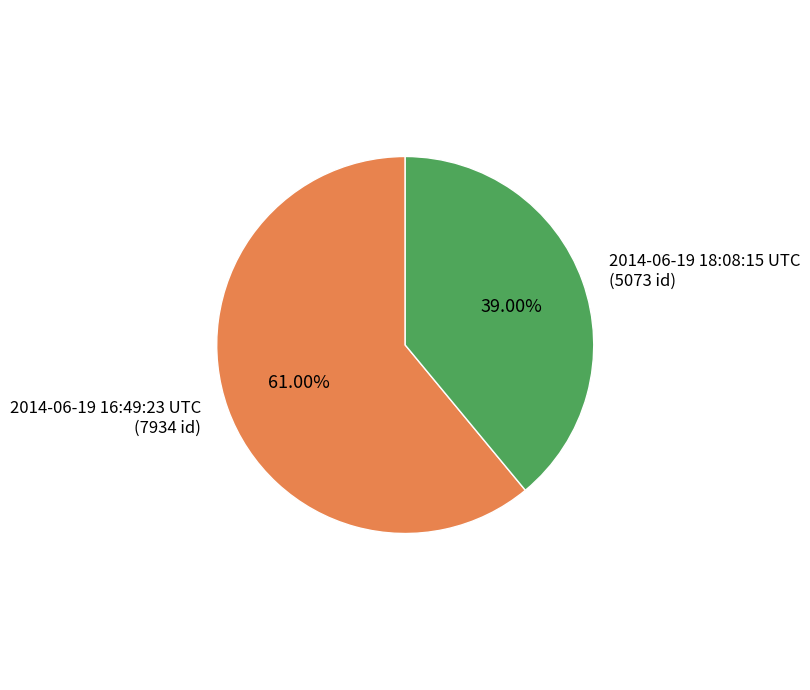

Does 2014-06-19 18:08:15 UTC account for over 50% of the chart?

No